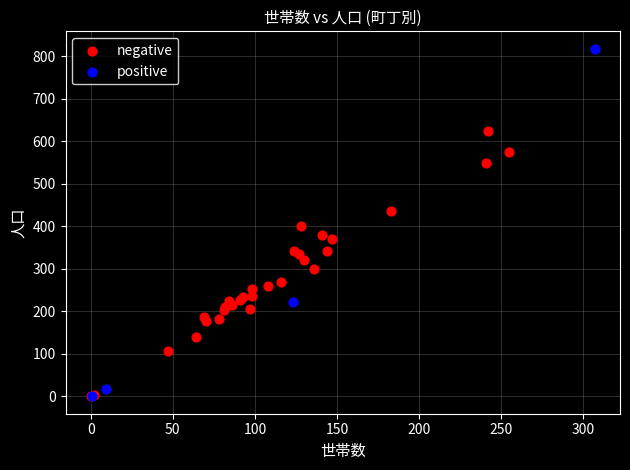

What are all the series names shown in the legend?

negative, positive